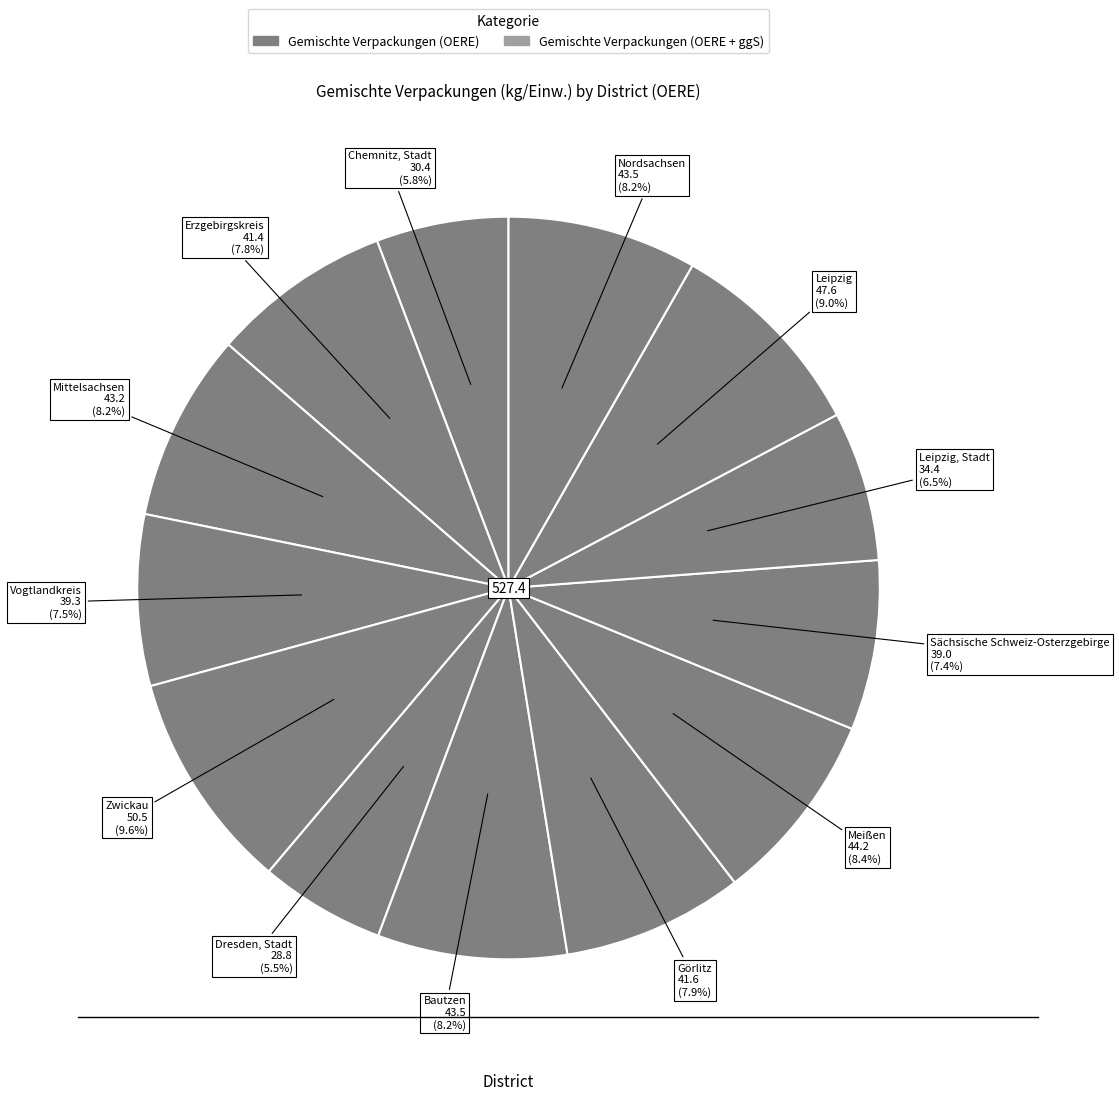

Rank the categories by value from lowest to highest.

Dresden, Stadt, Chemnitz, Stadt, Leipzig, Stadt, Sächsische Schweiz-Osterzgebirge, Vogtlandkreis, Erzgebirgskreis, Görlitz, Mittelsachsen, Bautzen, Nordsachsen, Meißen, Leipzig, Zwickau